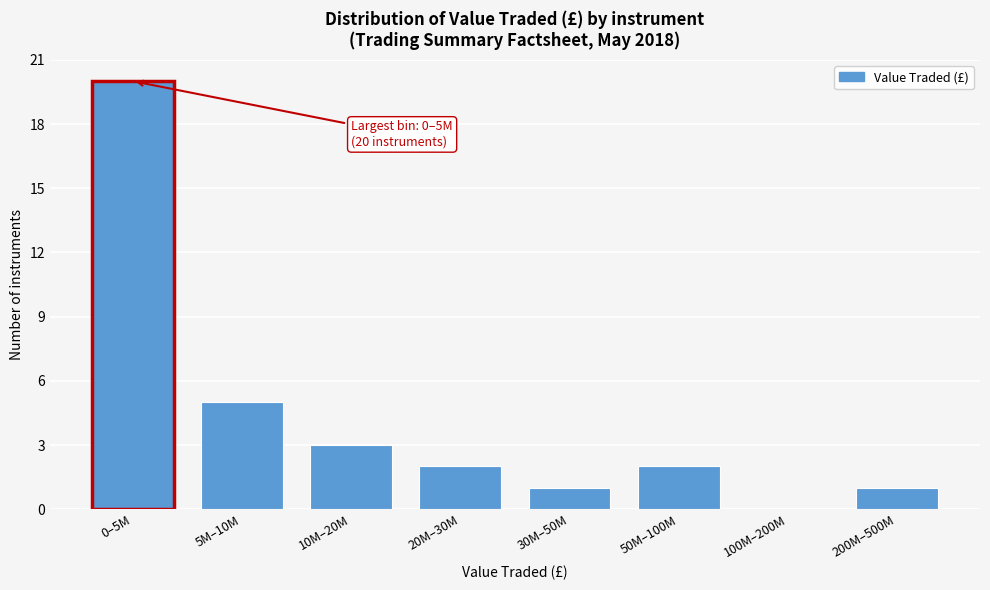

Reading left to right, extract all data points from this chart.

0–5M=20	5M–10M=5	10M–20M=3	20M–30M=2	30M–50M=1	50M–100M=2	100M–200M=0	200M–500M=1